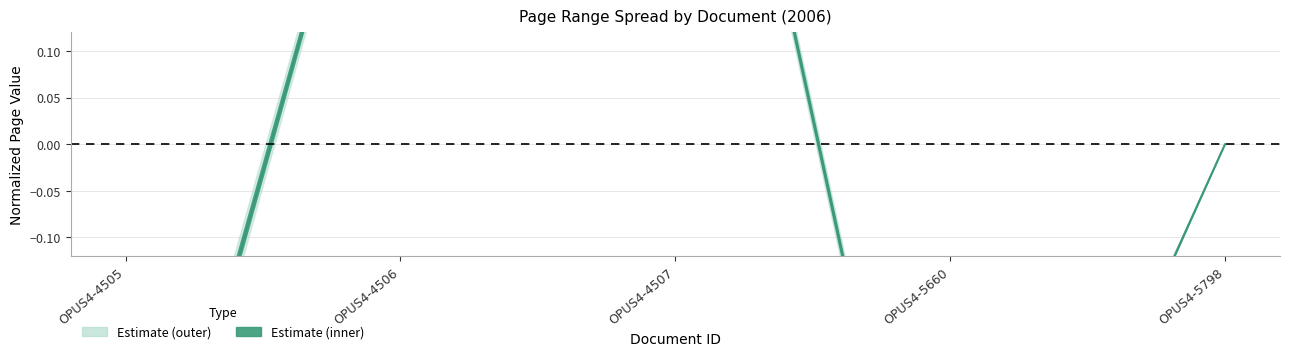

What is the approximate value at OPUS4-4506?

0.5